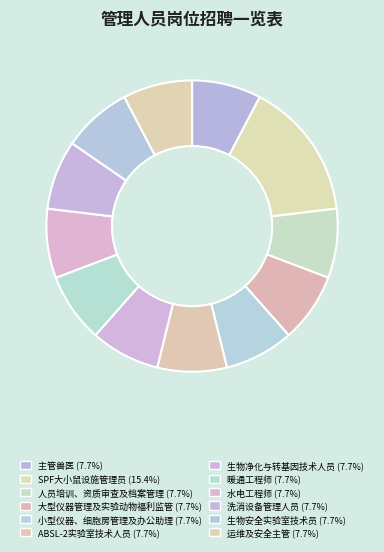

How many slices are in this pie chart?

12